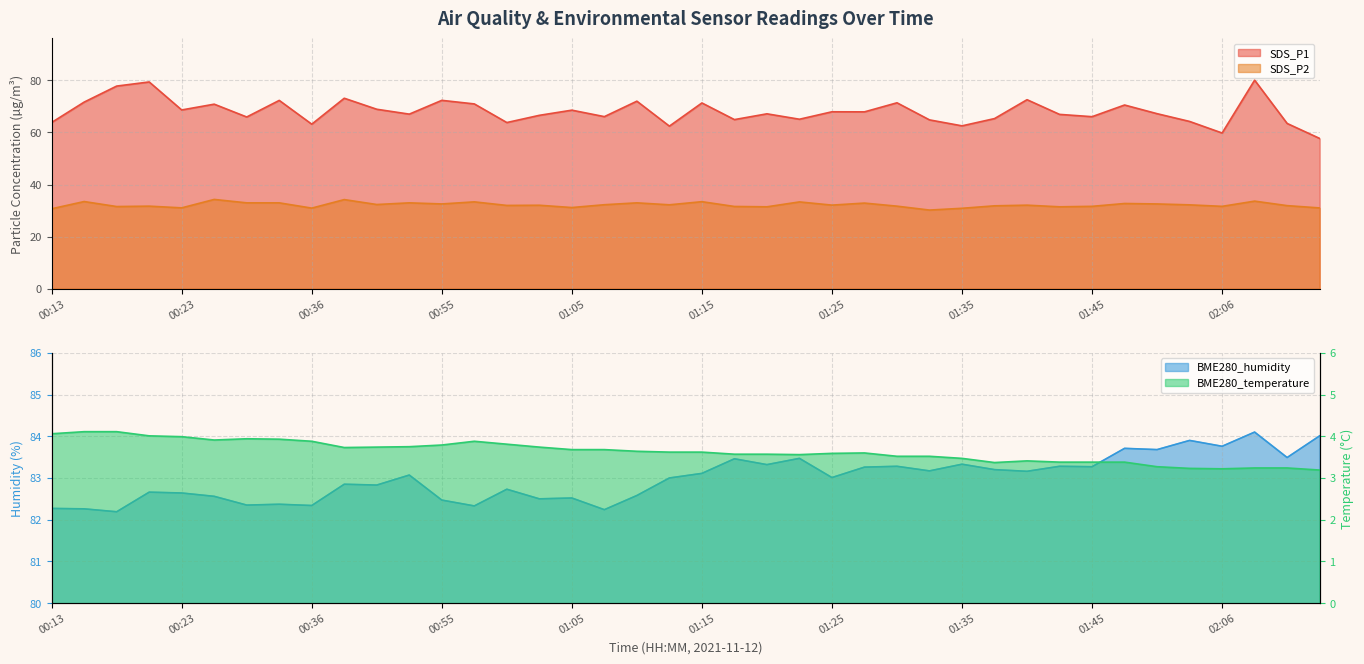

Where is BME280_humidity nearest to the value 83?

01:12